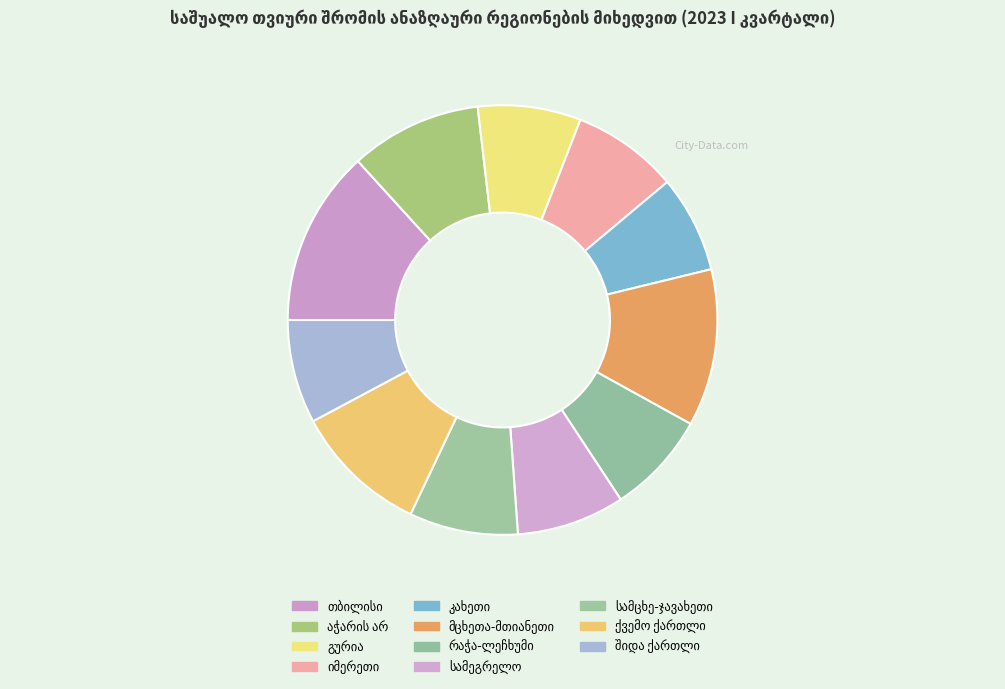

To the nearest percent, what is the combined percentage of სამეგრელო and რაჭა-ლეჩხუმი?

16%